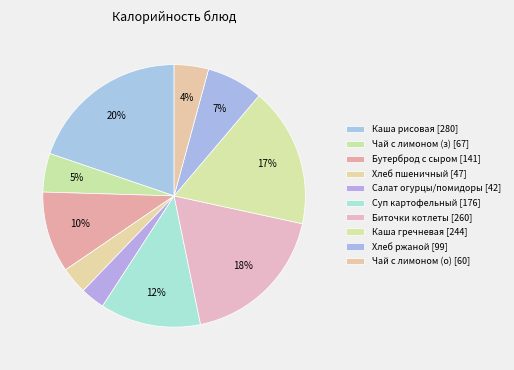

Count the number of slices in the pie.

10